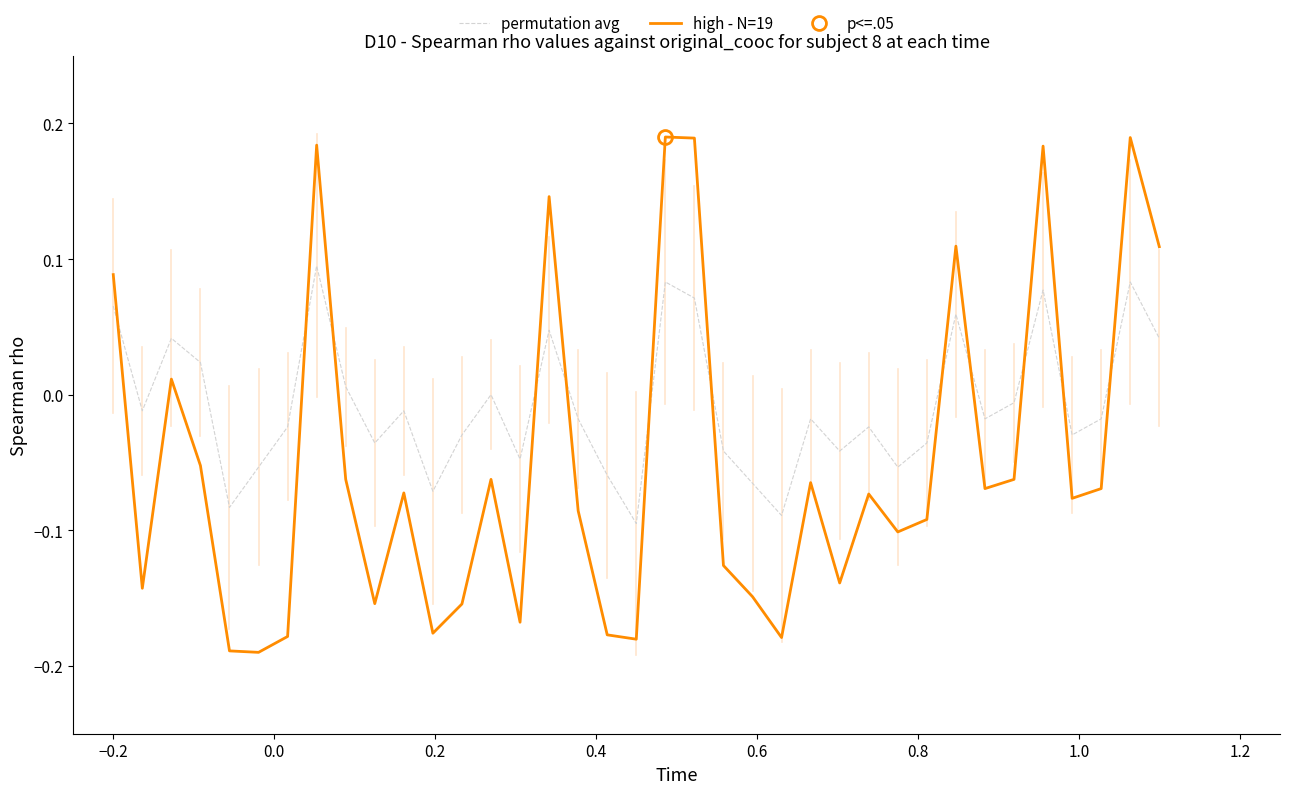

How many times do high - N=19 and permutation avg cross each other?

12